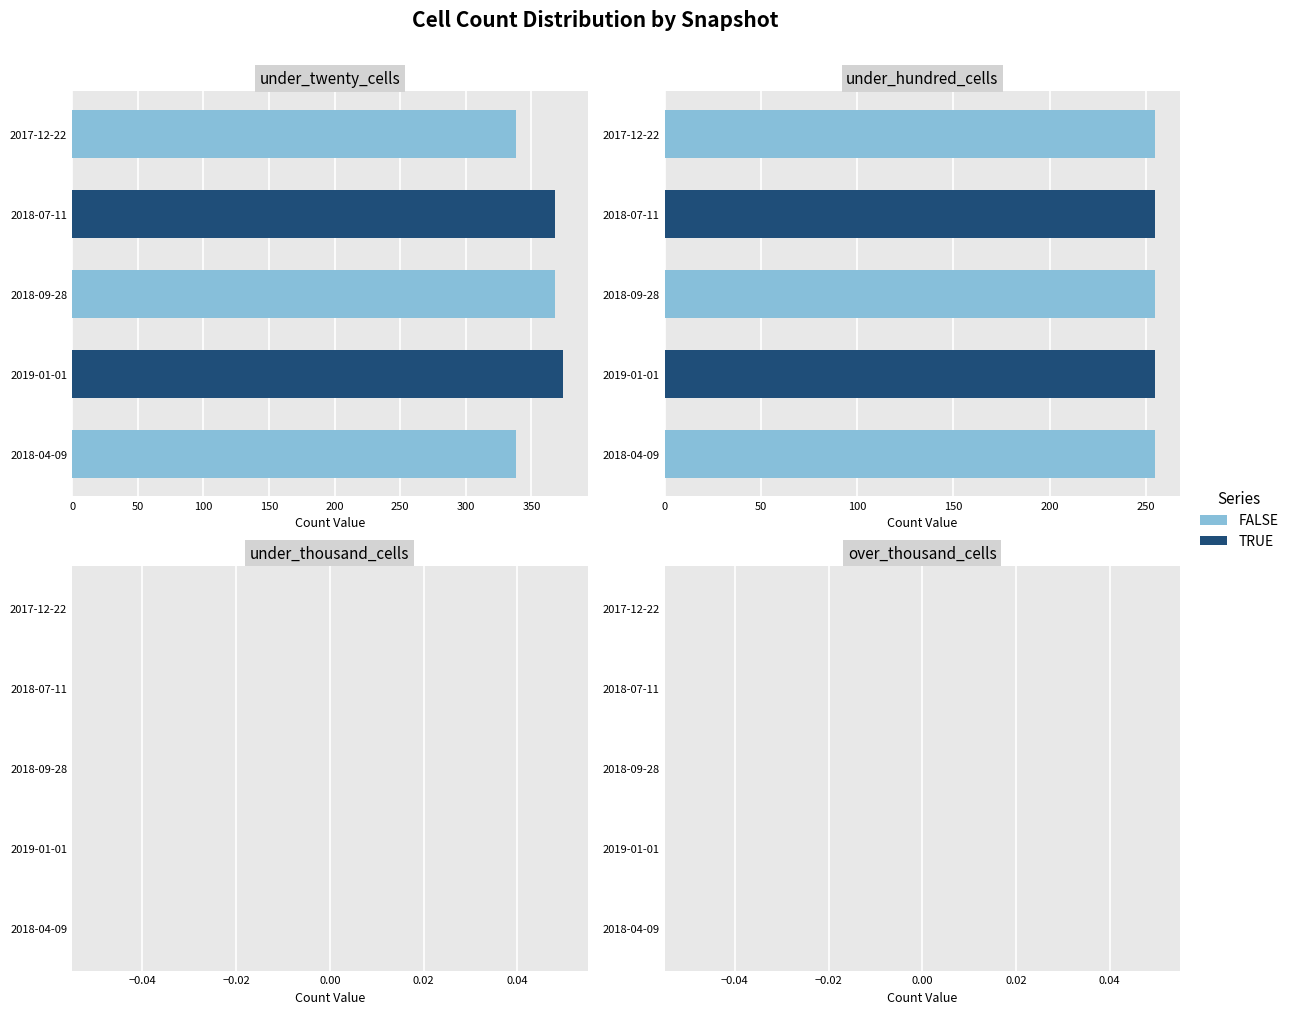

Count the number of categories in the chart.

5